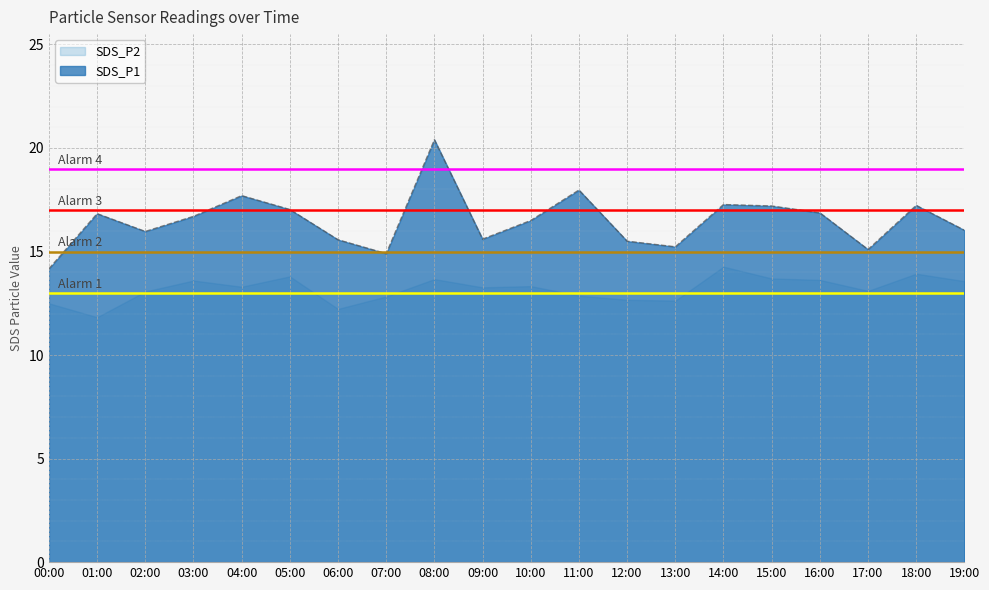

Rank the categories by value from lowest to highest.

00:00, 07:00, 17:00, 13:00, 12:00, 06:00, 09:00, 02:00, 19:00, 10:00, 03:00, 01:00, 16:00, 05:00, 15:00, 18:00, 14:00, 04:00, 11:00, 08:00